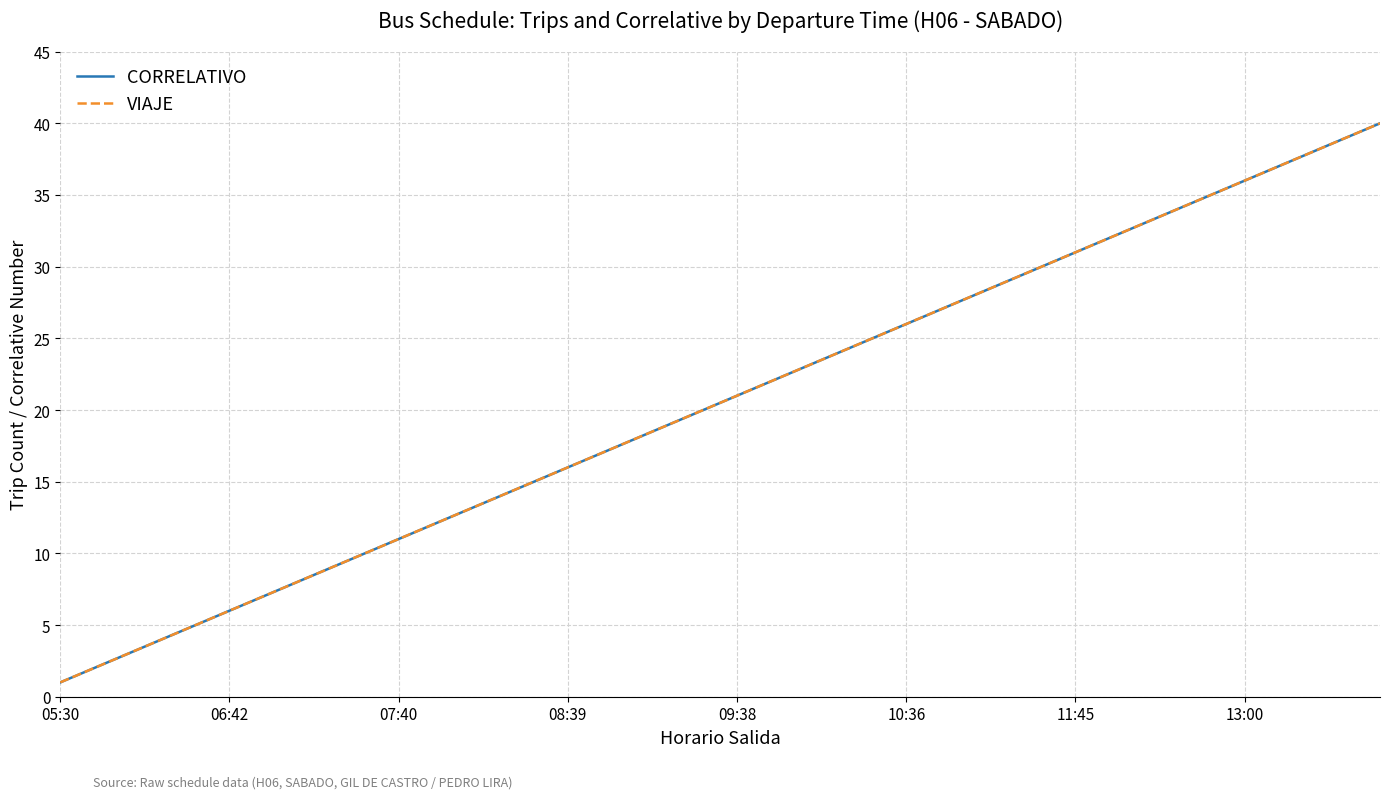

What is the value of the CORRELATIVO point at the 10th from the left?

10